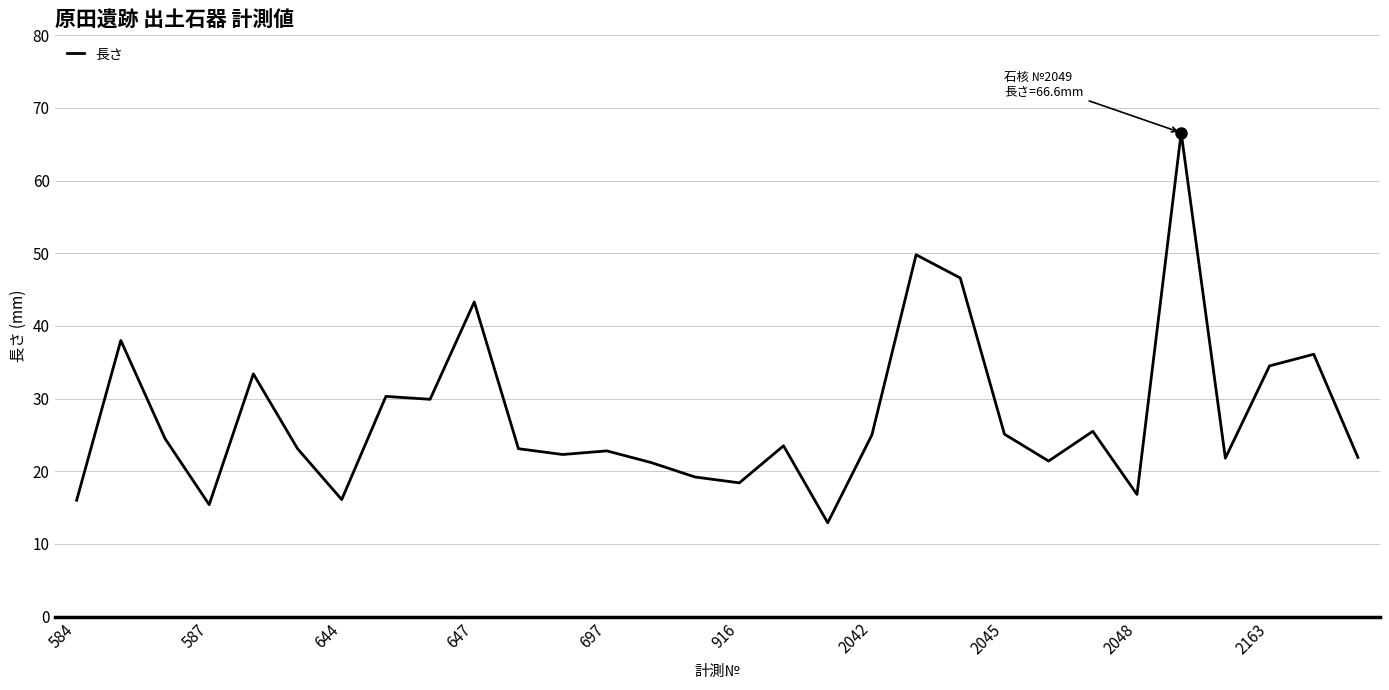

What is the difference between the maximum and minimum values?

53.7